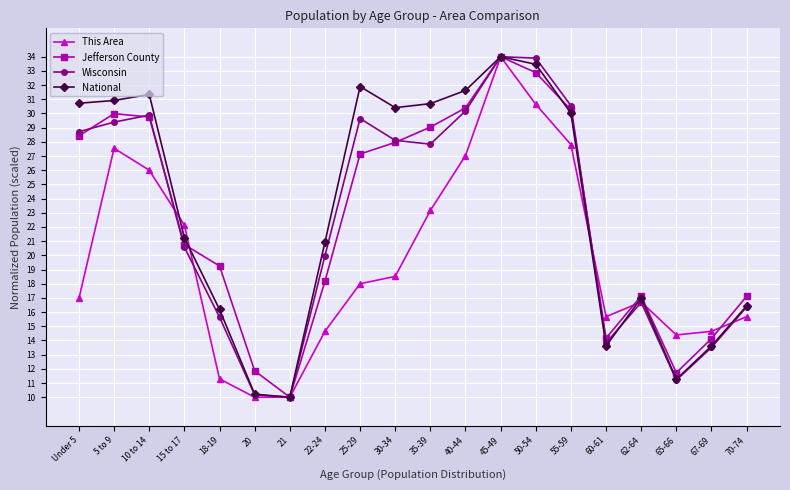

After their last crossing, which series has the higher values: This Area or National?

National